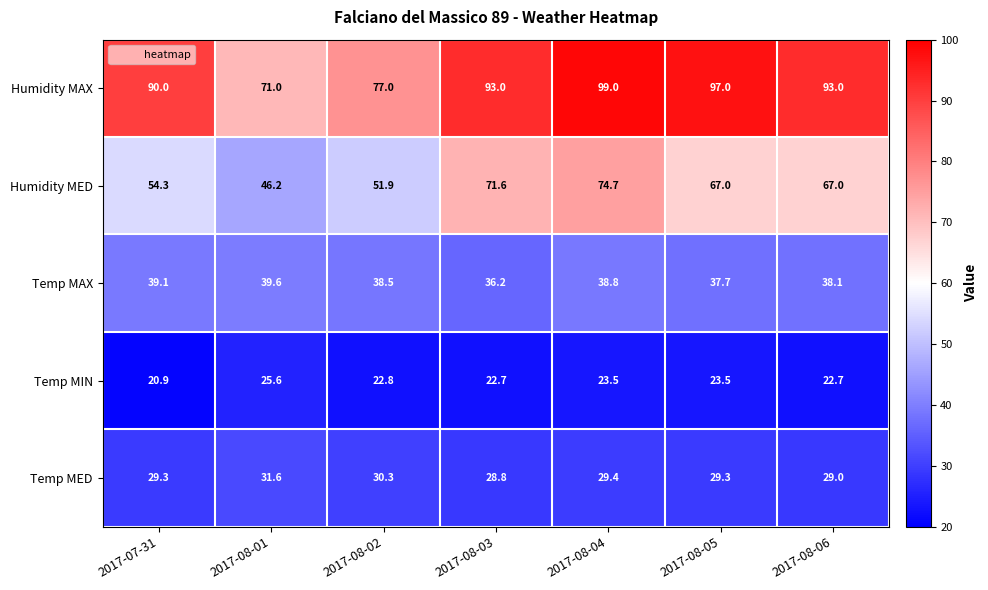

What is the difference between the highest and lowest values at 2017-08-05?

73.5